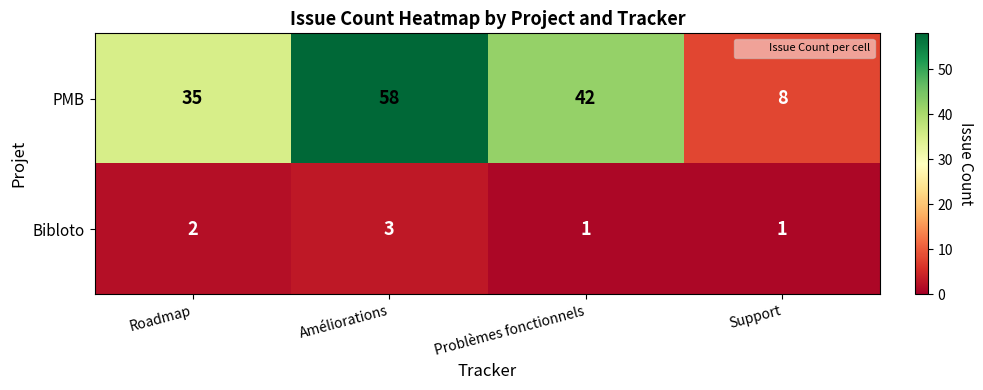

How many categories are shown in the chart?

4